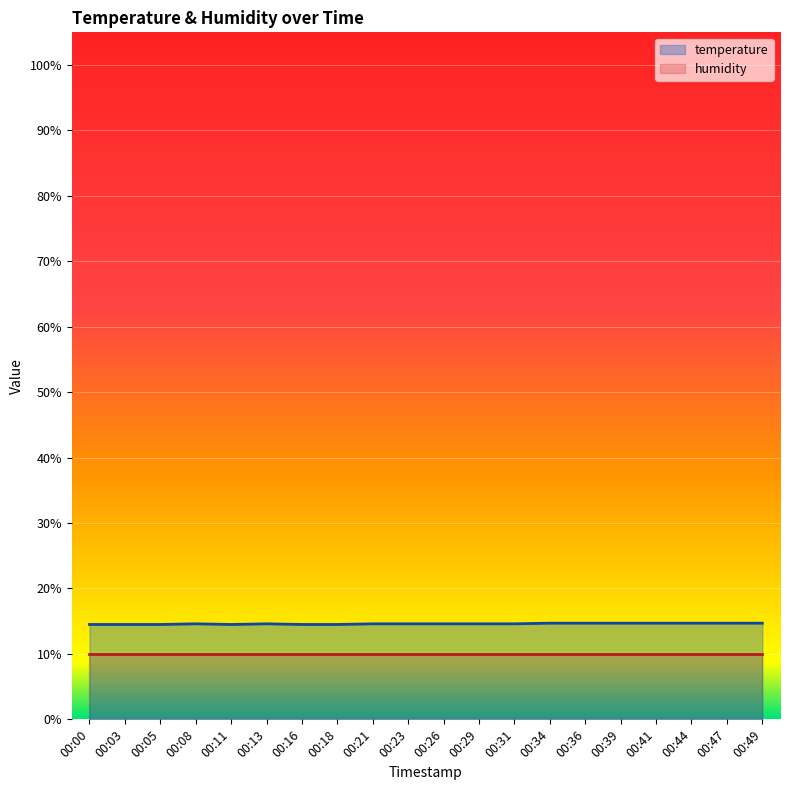

What value does the data have at 00:47?

14.7